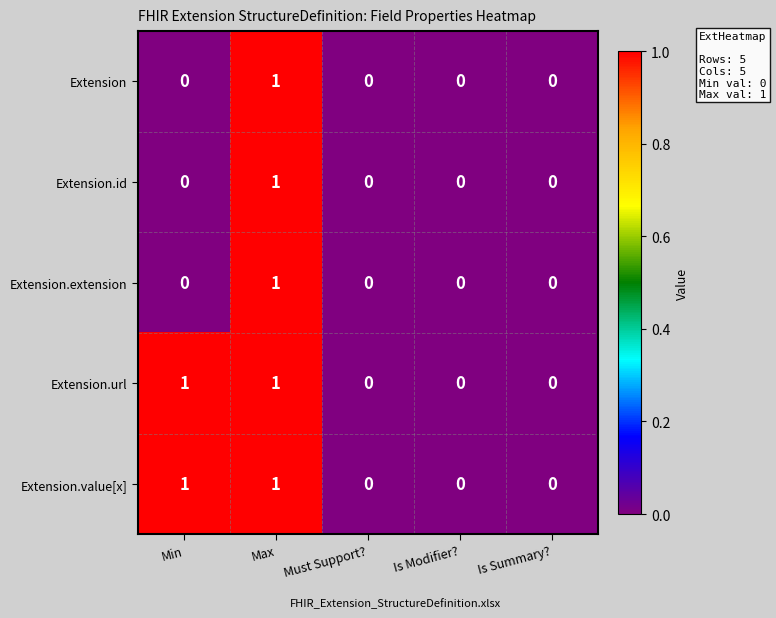

Reading left to right, transcribe all the data shown in this chart.

Extension: 0	1	0	0	0
Extension.id: 0	1	0	0	0
Extension.extension: 0	1	0	0	0
Extension.url: 1	1	0	0	0
Extension.value[x]: 1	1	0	0	0